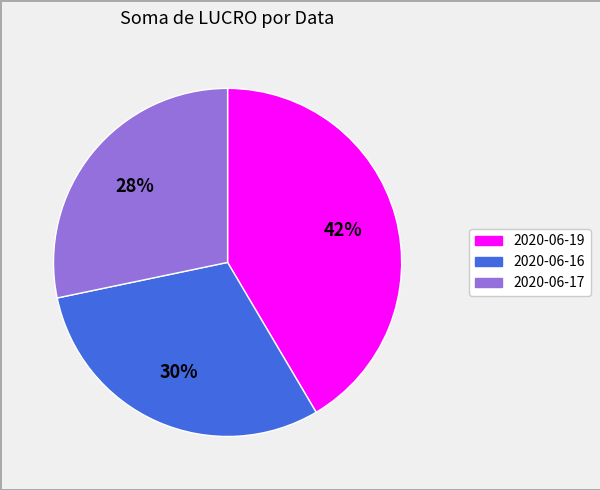

Which slice is the largest?

2020-06-19